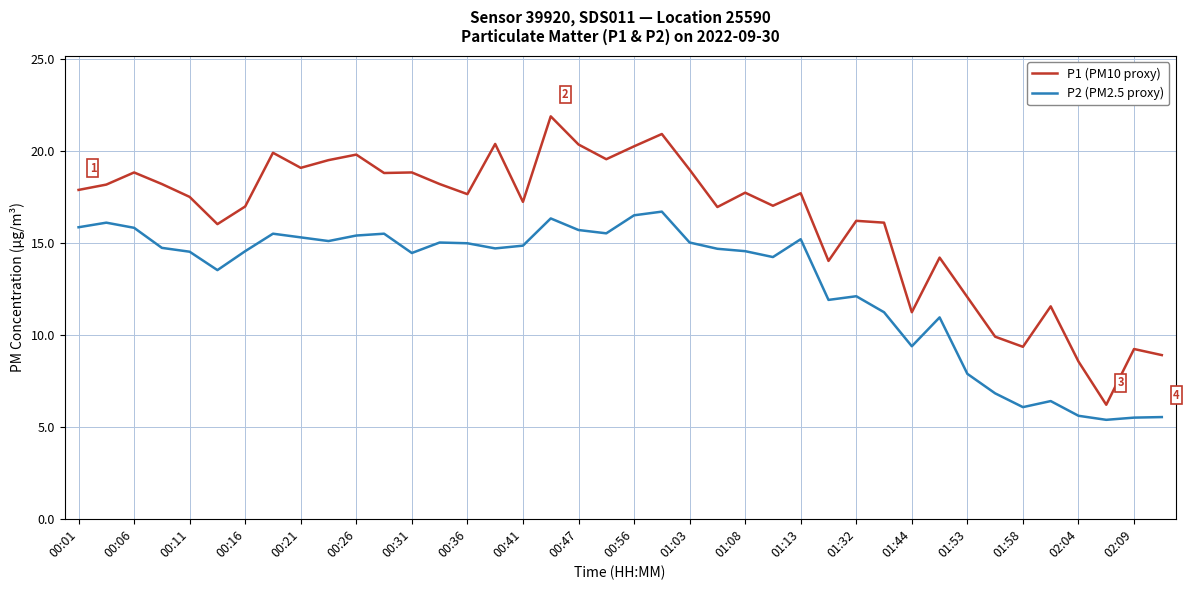

What is the highest value of the P2 (PM2.5 proxy) series?

16.7